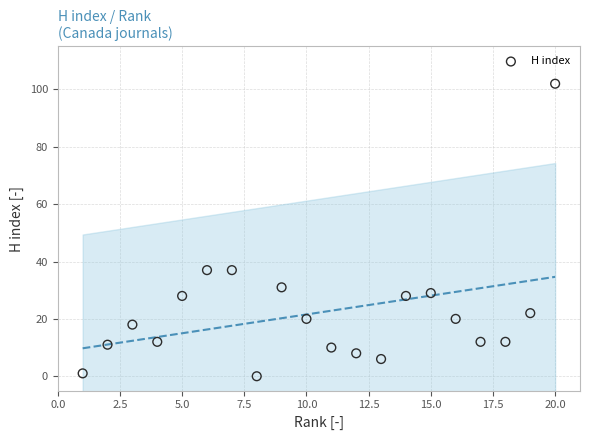

What is the range of X values (max minus min)?

19